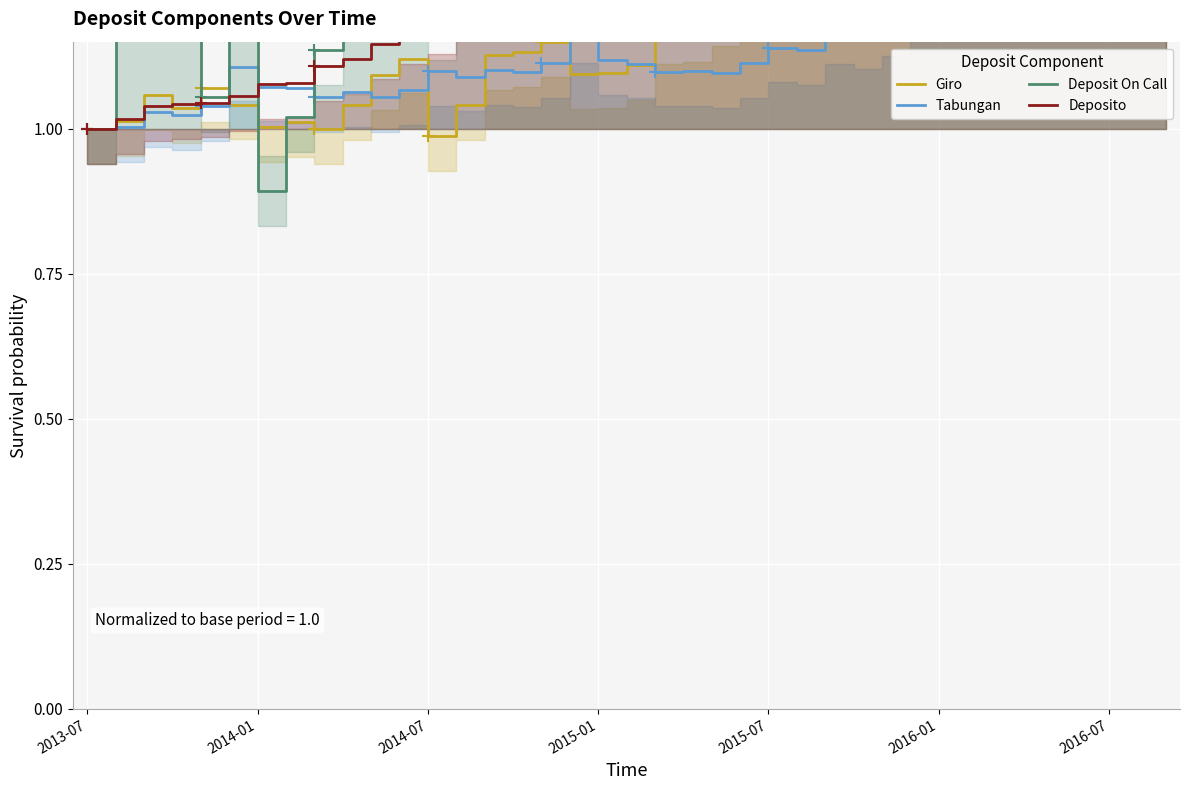

Reading right to left, transcribe all the data shown in this chart.

Giro: 1.3	1.3	1.3	1.3	1.3	1.3	1.3	1.3	1.2	1.2	1.3	1.3	1.4	1.3	1.2	1.3	1.2	1.2	1.2	1.1	1.1	1.1	1.1	1.1	1.1	1.0	1.0	1.1	1.1	1.0	1.0	1.0	1.0	1.0	1.1	1.0	1.1	1.0	1.0
Tabungan: 1.3	1.3	1.3	1.3	1.2	1.2	1.2	1.2	1.2	1.3	1.2	1.2	1.2	1.1	1.1	1.1	1.1	1.1	1.1	1.1	1.1	1.2	1.1	1.1	1.1	1.1	1.1	1.1	1.1	1.1	1.1	1.1	1.1	1.1	1.0	1.0	1.0	1.0	1.0
Deposit On Call: 1.6	1.5	1.7	1.6	1.6	1.9	1.9	1.6	1.8	1.7	1.7	1.9	1.8	2.3	2.0	1.9	1.9	2.1	1.9	1.7	1.6	1.5	1.6	1.8	1.7	1.3	1.2	1.4	1.5	1.5	1.1	1.0	0.9	1.5	1.1	1.2	1.3	1.2	1.0
Deposito: 1.4	1.4	1.4	1.4	1.4	1.4	1.4	1.4	1.4	1.3	1.4	1.4	1.4	1.4	1.4	1.4	1.4	1.4	1.4	1.4	1.3	1.3	1.3	1.3	1.2	1.2	1.2	1.2	1.1	1.1	1.1	1.1	1.1	1.1	1.0	1.0	1.0	1.0	1.0